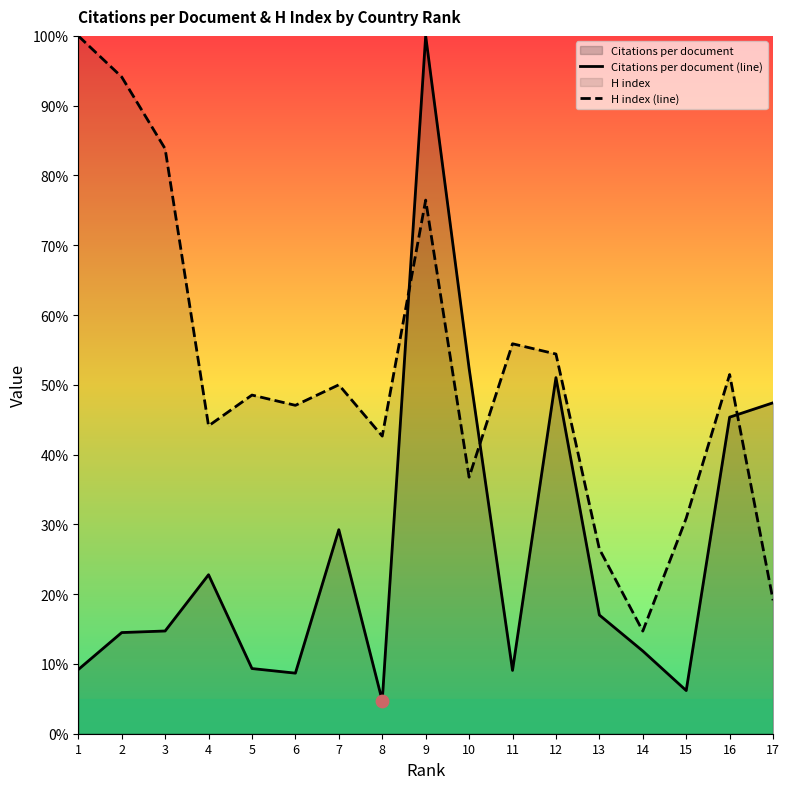

What is the total value across all series at 8?

47.4